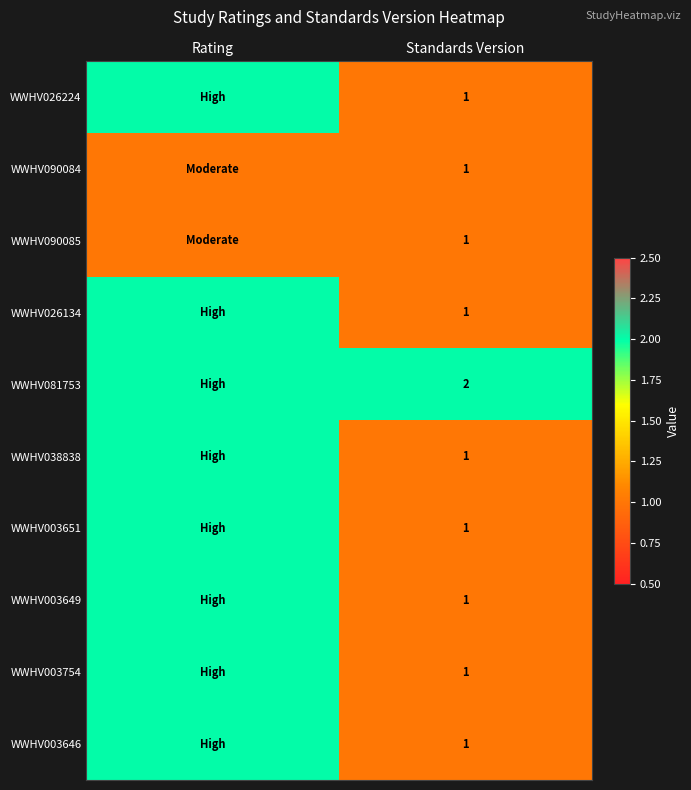

Is it true that WWHV003646 equals 1 at Standards Version?

True